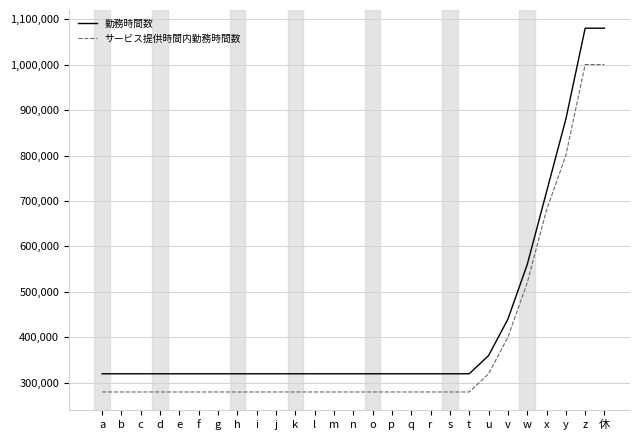

What is the sum of the 勤務時間数 values at i and l?

640000